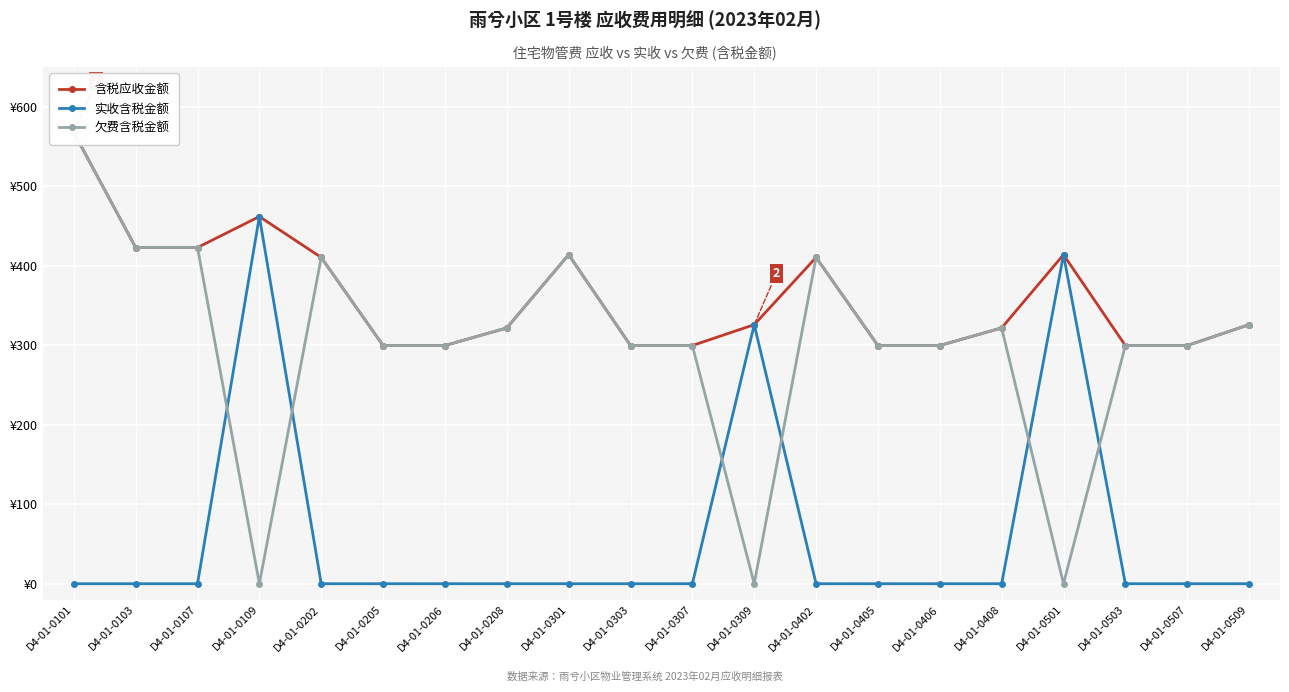

Reading right to left, list all the values displayed in this chart.

含税应收金额: D4-01-0509=325.9	D4-01-0507=299.6	D4-01-0503=299.6	D4-01-0501=413.9	D4-01-0408=321.8	D4-01-0406=299.6	D4-01-0405=299.6	D4-01-0402=410.4	D4-01-0309=325.9	D4-01-0307=299.6	D4-01-0303=299.6	D4-01-0301=413.9	D4-01-0208=321.8	D4-01-0206=299.6	D4-01-0205=299.6	D4-01-0202=410.4	D4-01-0109=461.9	D4-01-0107=422.9	D4-01-0103=422.9	D4-01-0101=567.7
实收含税金额: D4-01-0509=0.0	D4-01-0507=0.0	D4-01-0503=0.0	D4-01-0501=413.9	D4-01-0408=0.0	D4-01-0406=0.0	D4-01-0405=0.0	D4-01-0402=0.0	D4-01-0309=325.9	D4-01-0307=0.0	D4-01-0303=0.0	D4-01-0301=0.0	D4-01-0208=0.0	D4-01-0206=0.0	D4-01-0205=0.0	D4-01-0202=0.0	D4-01-0109=461.9	D4-01-0107=0.0	D4-01-0103=0.0	D4-01-0101=0.0
欠费含税金额: D4-01-0509=325.9	D4-01-0507=299.6	D4-01-0503=299.6	D4-01-0501=0.0	D4-01-0408=321.8	D4-01-0406=299.6	D4-01-0405=299.6	D4-01-0402=410.4	D4-01-0309=0.0	D4-01-0307=299.6	D4-01-0303=299.6	D4-01-0301=413.9	D4-01-0208=321.8	D4-01-0206=299.6	D4-01-0205=299.6	D4-01-0202=410.4	D4-01-0109=0.0	D4-01-0107=422.9	D4-01-0103=422.9	D4-01-0101=567.7